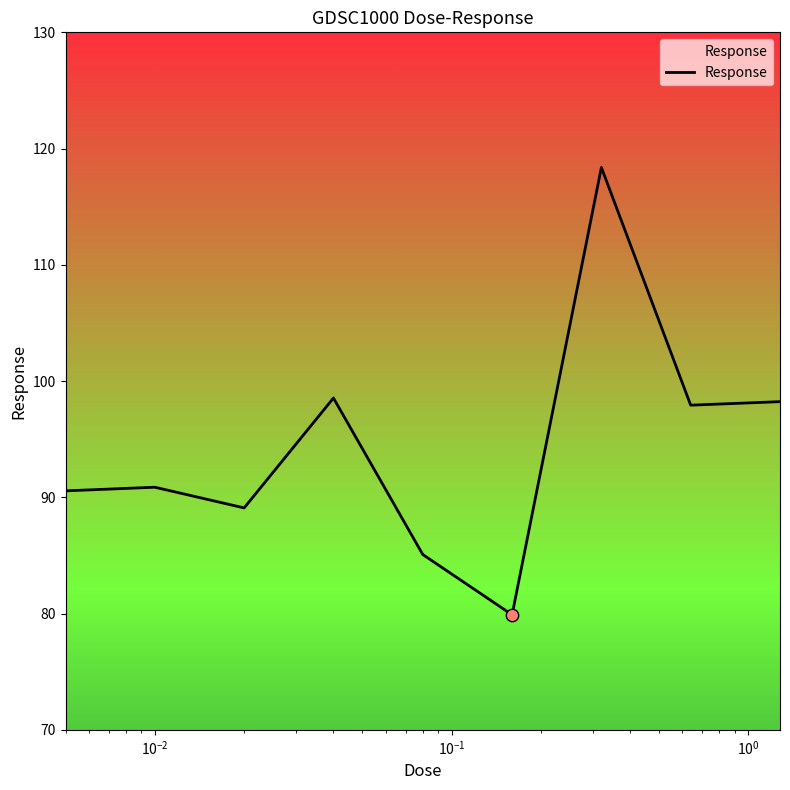

What is the difference between the maximum and minimum values?

38.5